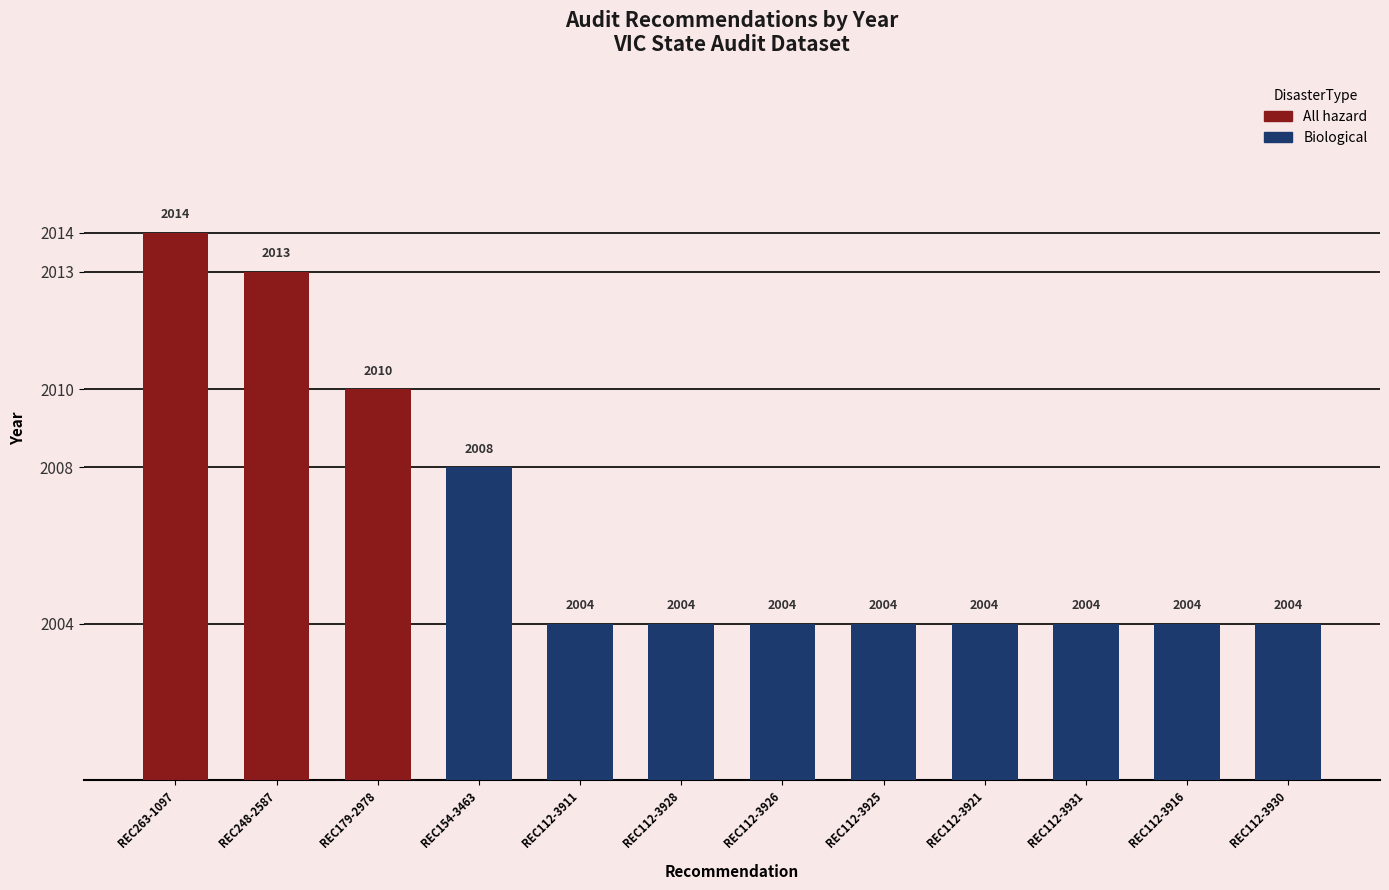

Which has a higher value, REC179-2978 or REC112-3928?

REC179-2978